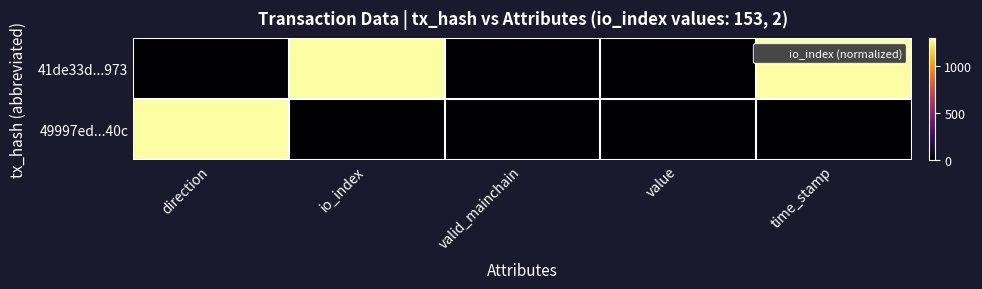

At how many categories does at least one series exceed 534?

3